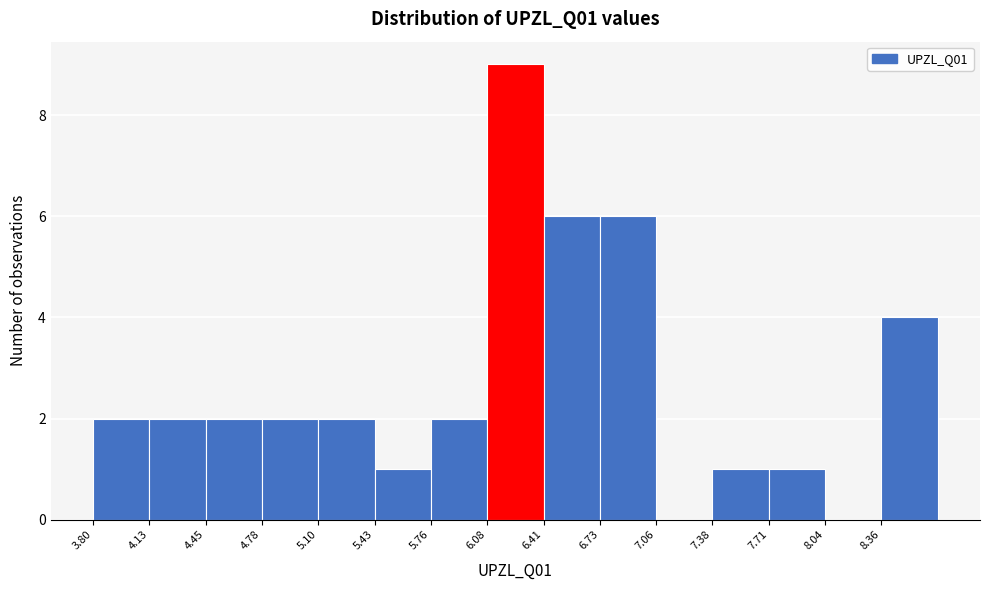

Which range on the x-axis has the tallest bar?

6.10 to 6.40